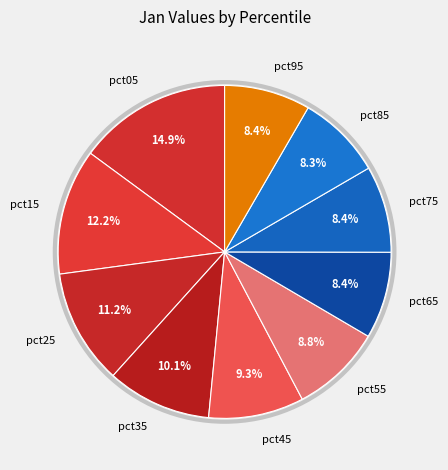

Between pct45 and pct65, which is larger?

pct45